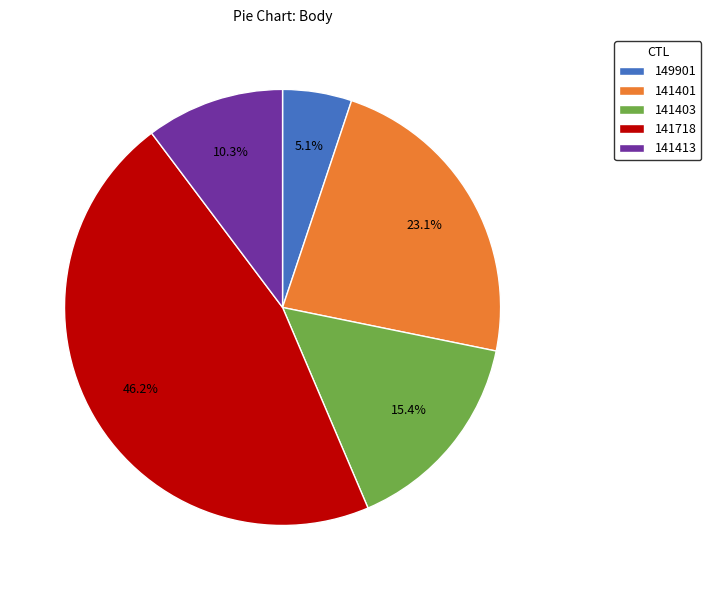

Is 141401 the majority of the pie?

No